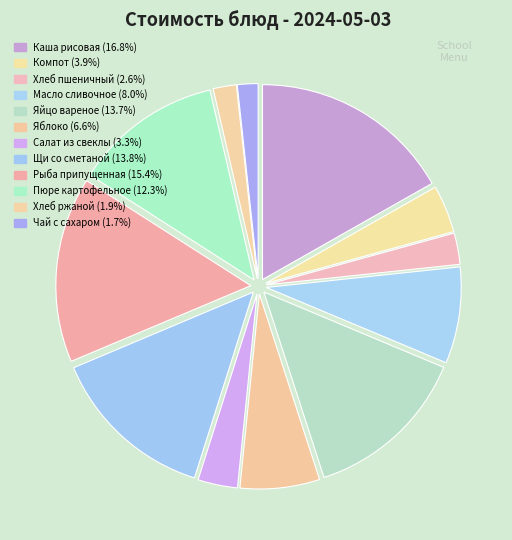

True or false: Чай с сахаром accounts for 2% of the total.

True